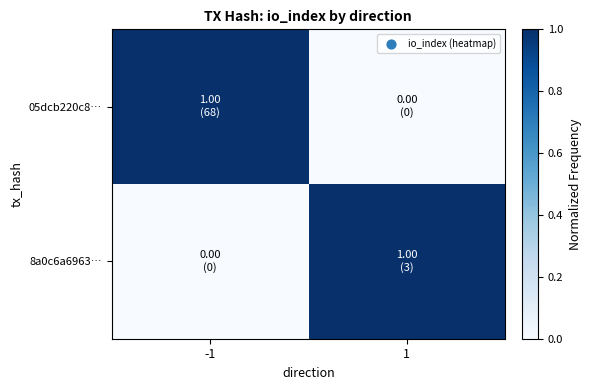

How many data points does each series have?

2